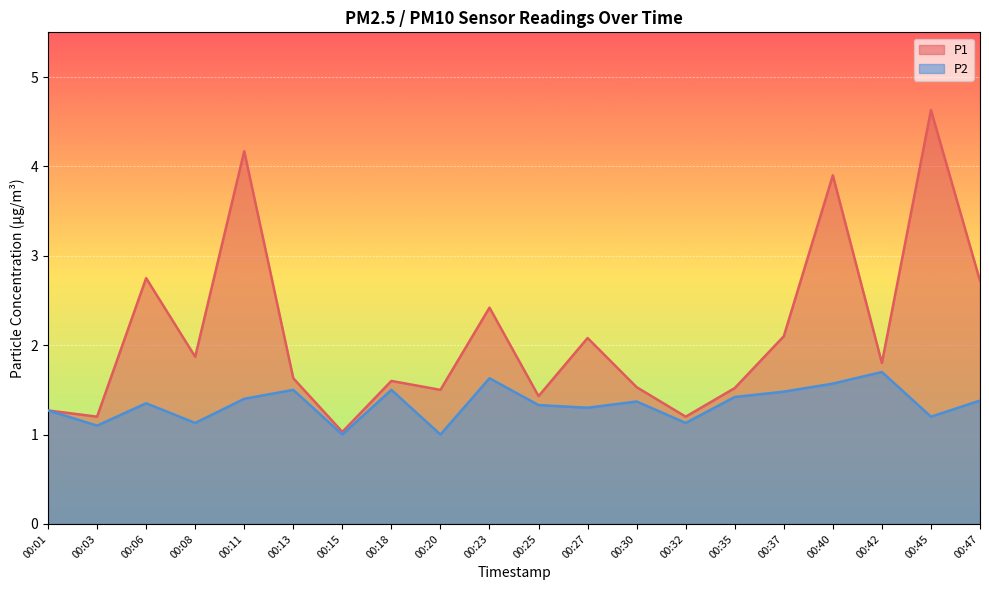

What is the lowest value of the P2 series?

1.0